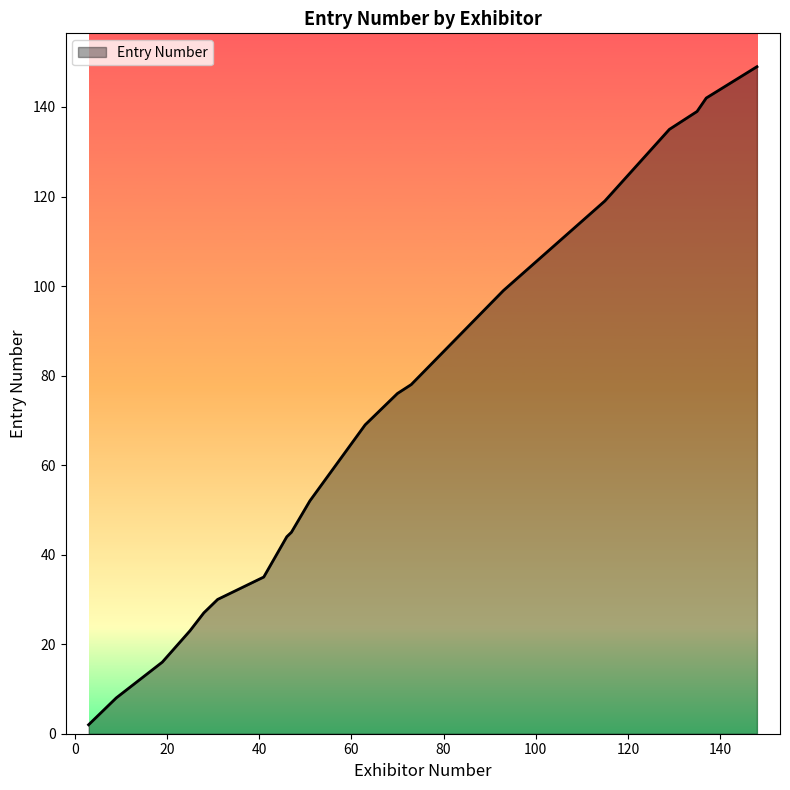

Is this an area chart (filled region under the line)?

Yes